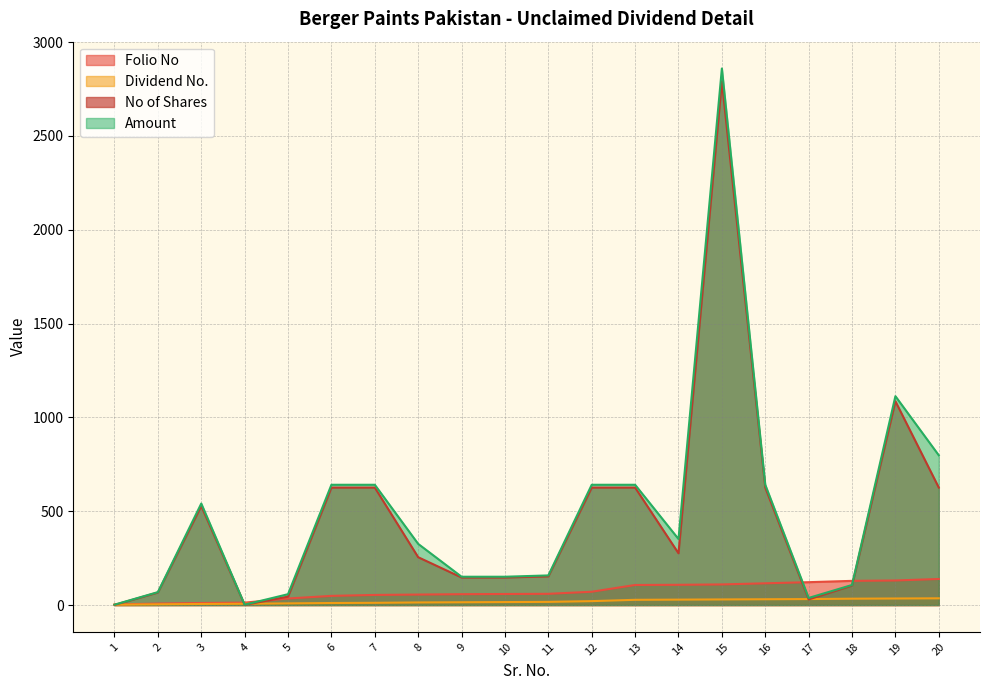

Rank the series by their maximum value, from highest to lowest.

Amount, No of Shares, Folio No, Dividend No.